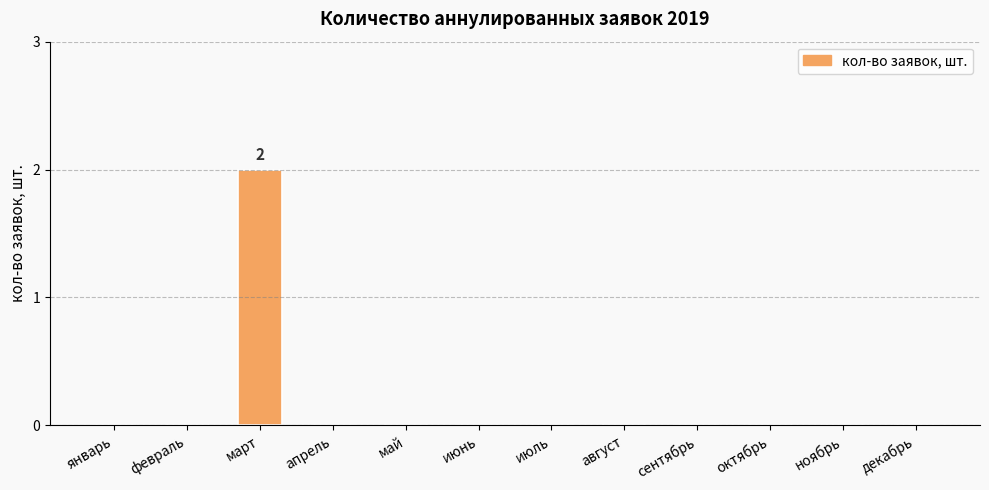

Is it true that the value at август is 0?

True